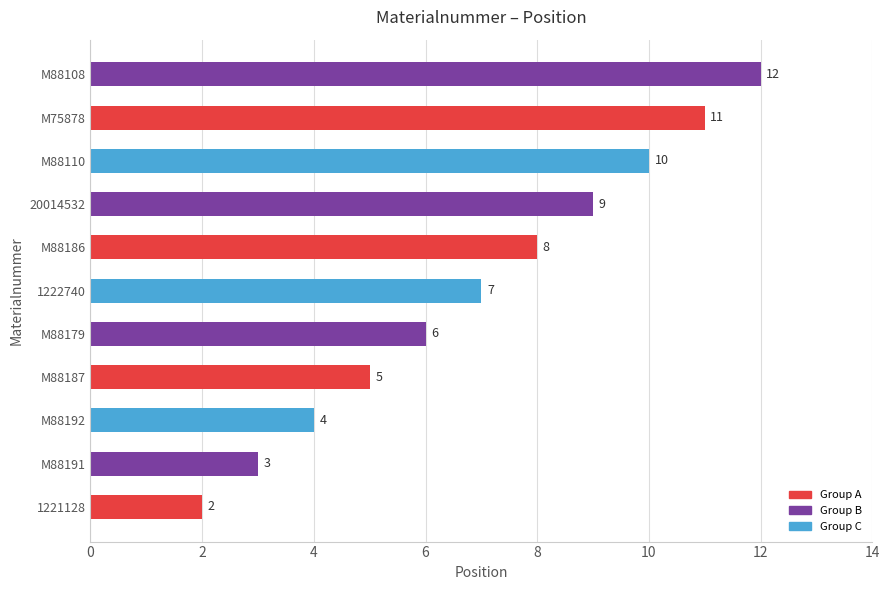

How many data points does each series have?

11